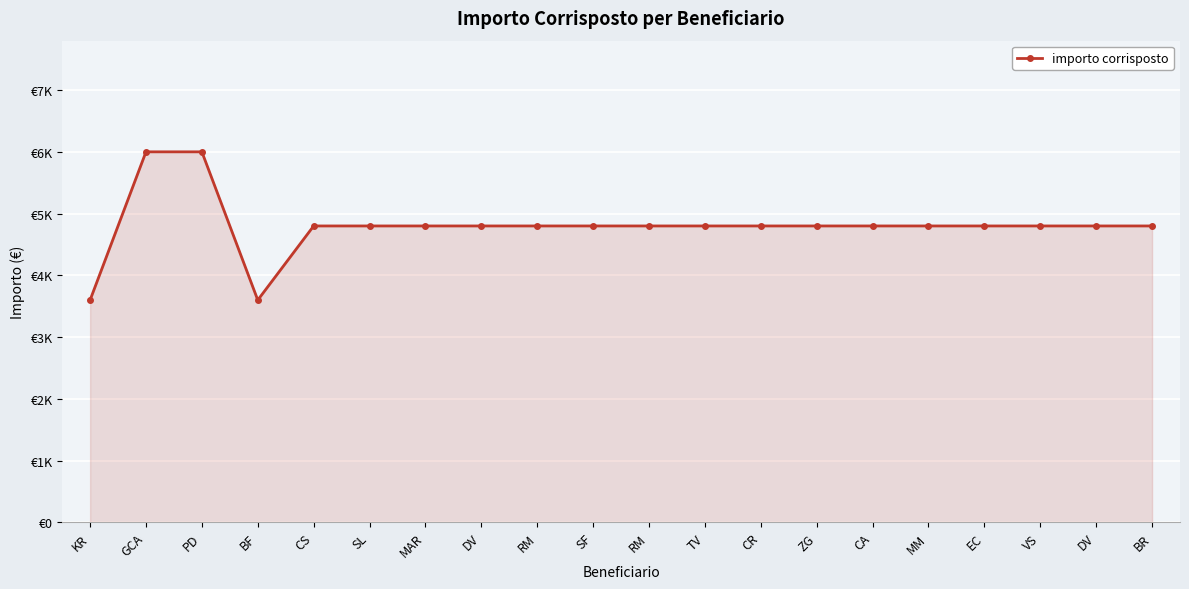

Rank the categories by value from highest to lowest.

GCA, PD, CS, SL, MAR, DV, RM, SF, RM, TV, CR, ZG, CA, MM, EC, VS, DV, BR, KR, BF